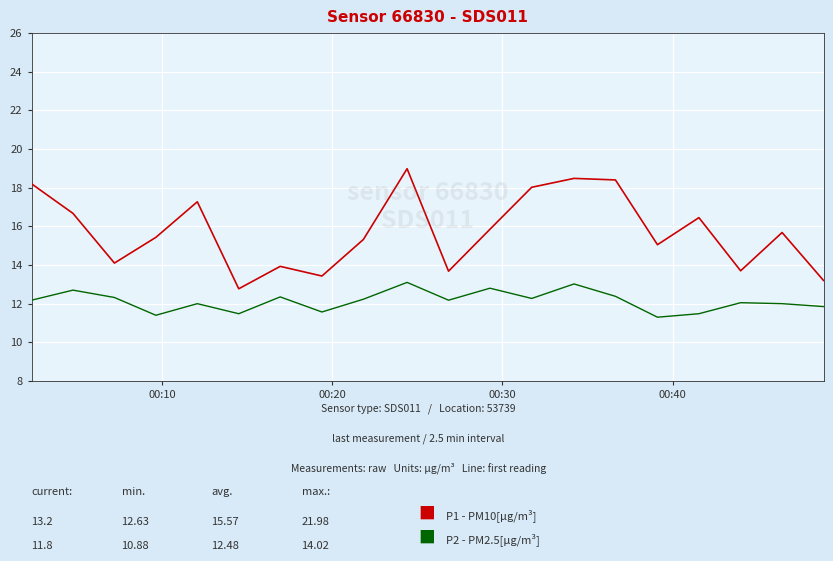

What is the smallest value displayed?

11.3